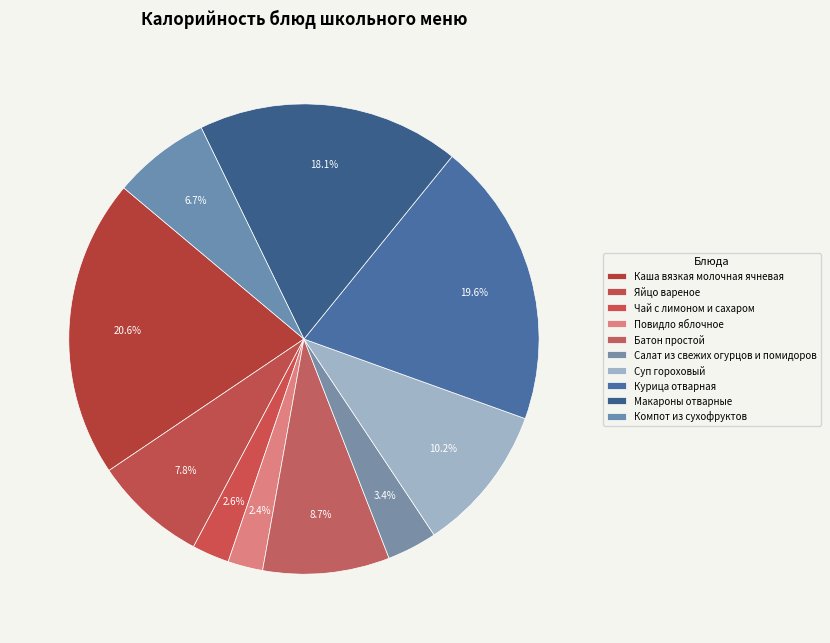

Is it true that Батон простой is 17% of the pie?

False